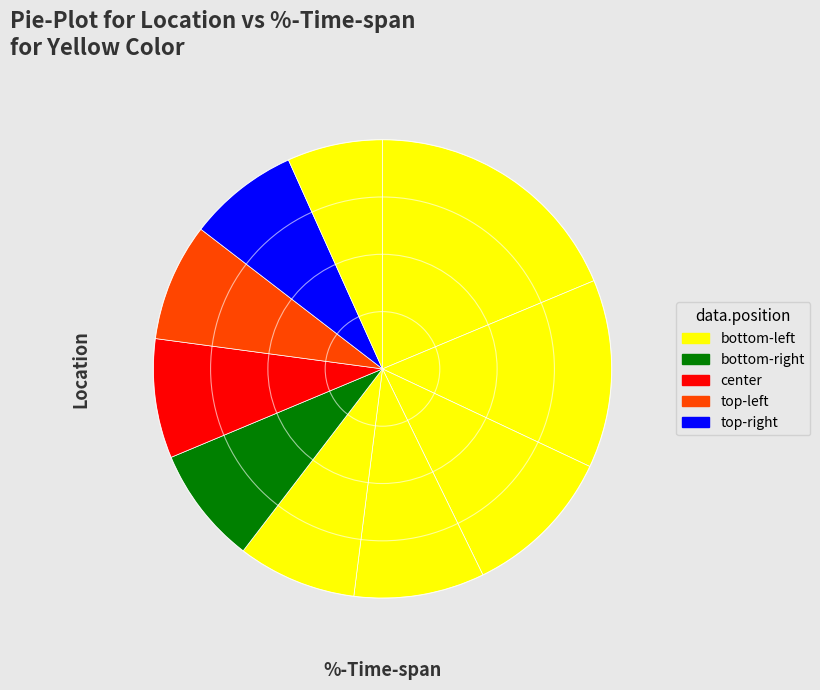

Count the number of slices in the pie.

10